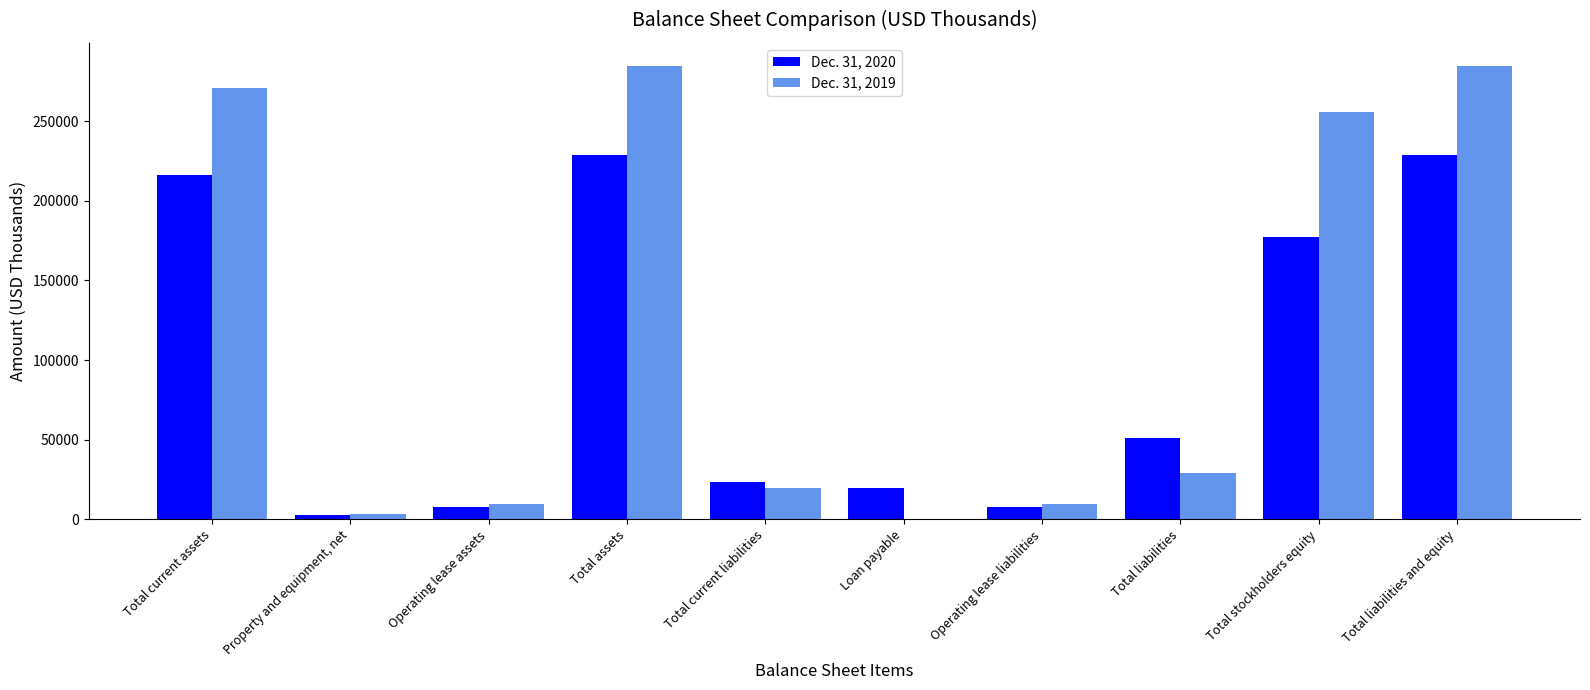

Is it true that Dec. 31, 2020 equals 94862 at Total assets?

False